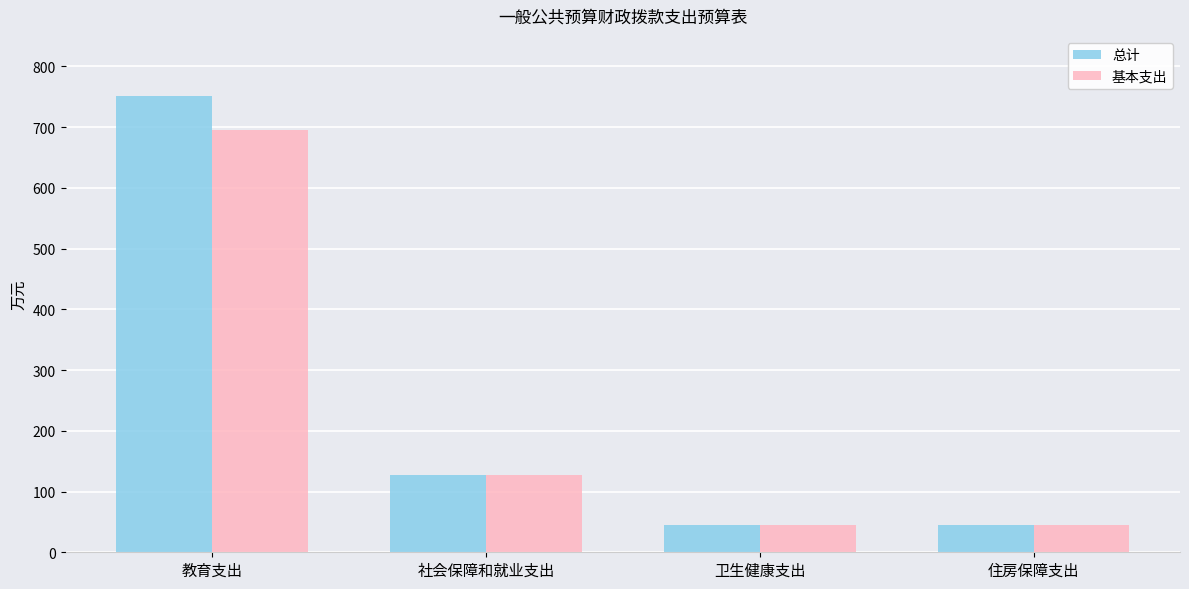

What is the total value across all series at 社会保障和就业支出?

253.1